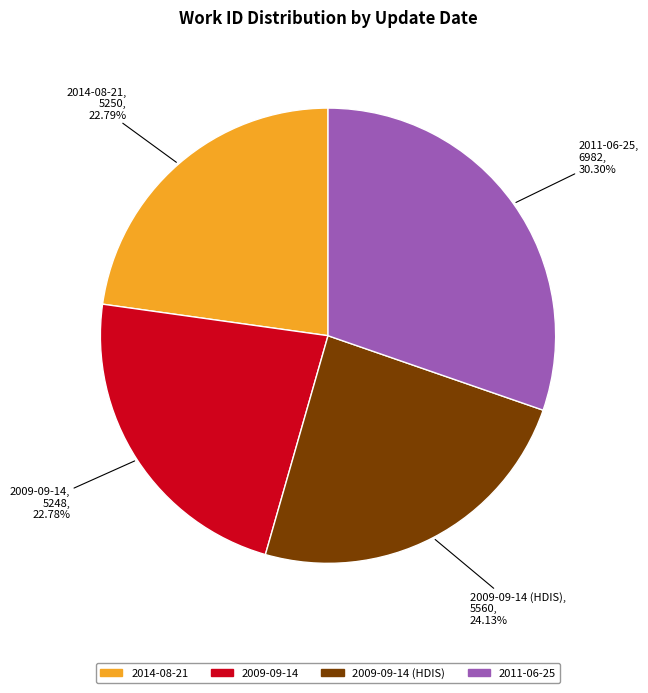

To the nearest percent, what is the difference between the largest and smallest slice percentages?

8%